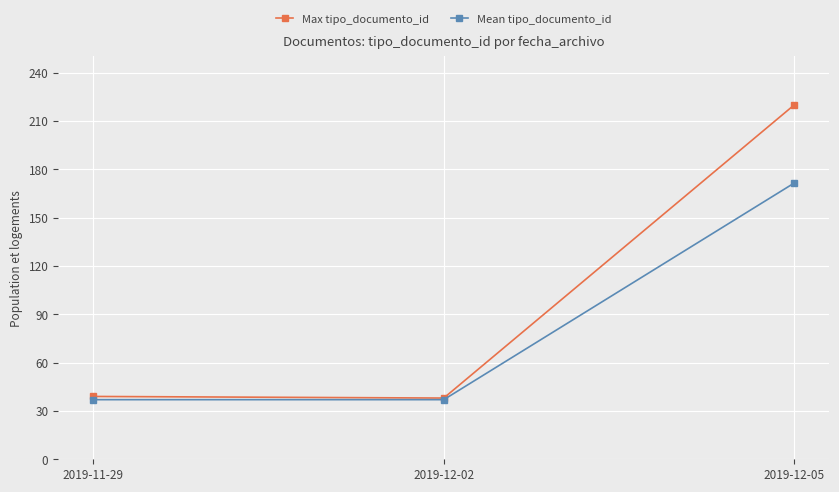

At which category is the sum across all series the highest?

2019-12-05